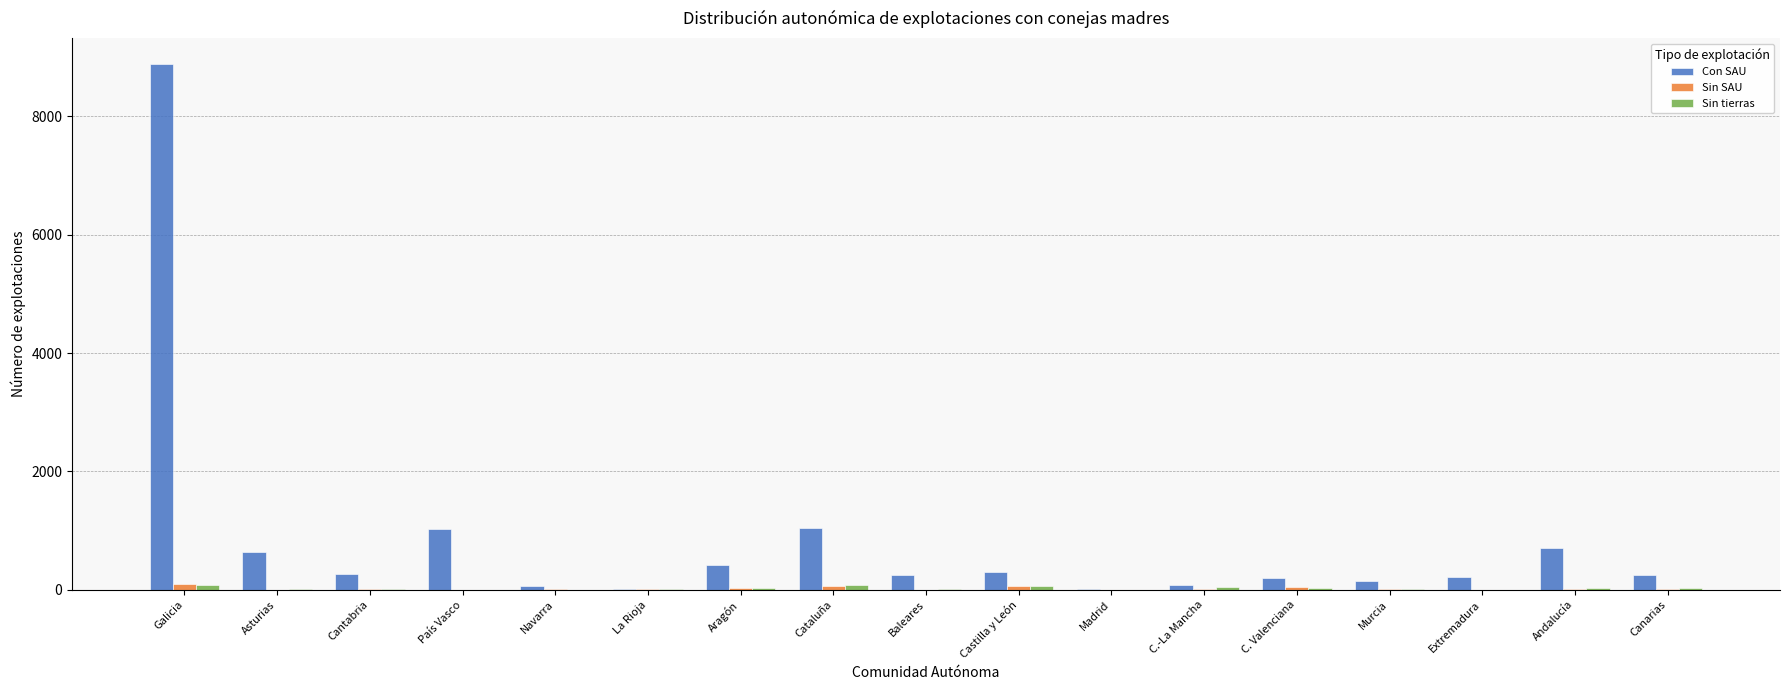

How many distinct data groups are displayed?

3